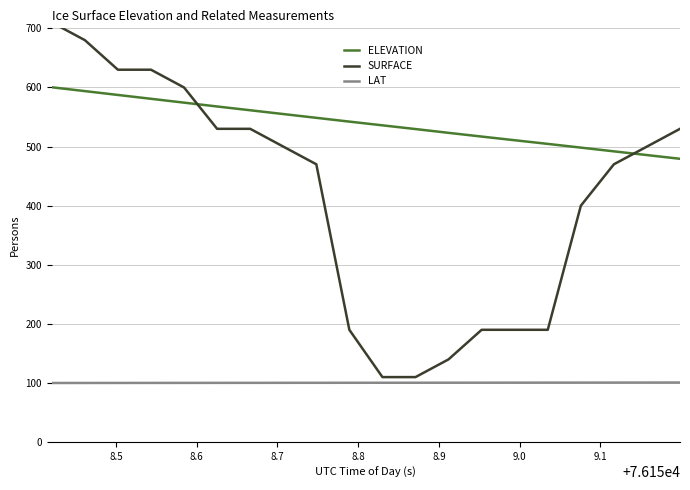

What is the lowest value of the ELEVATION series?

479.3